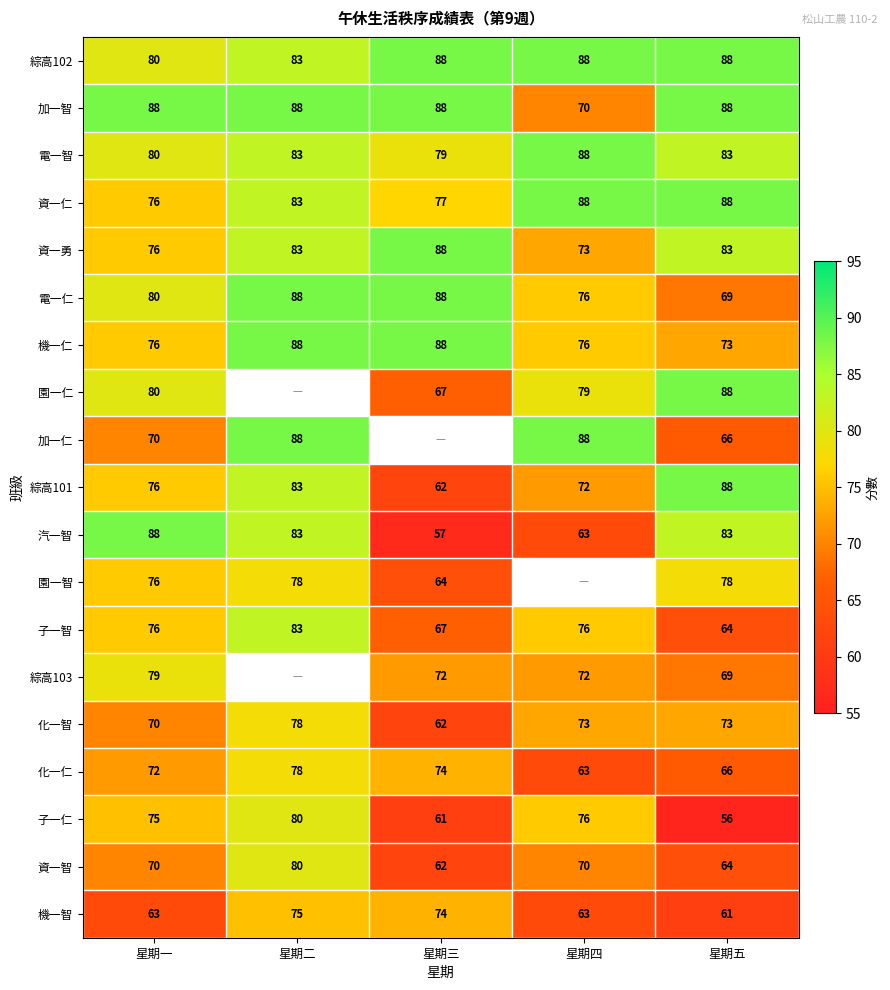

The value of 綜高102 at 星期五 is 21.1. True or false?

False